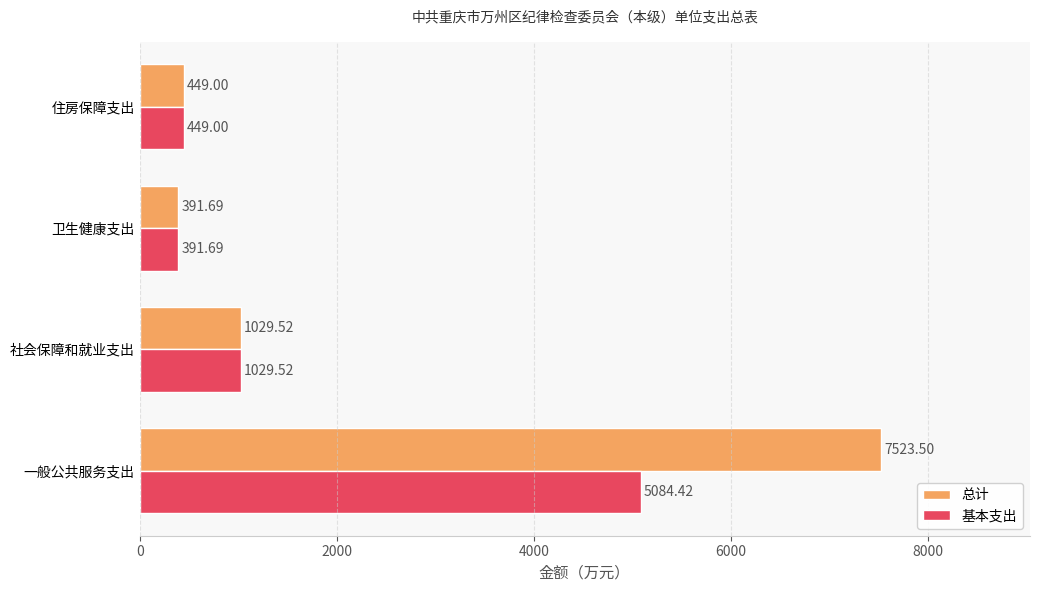

Which series has the largest total across all categories?

总计